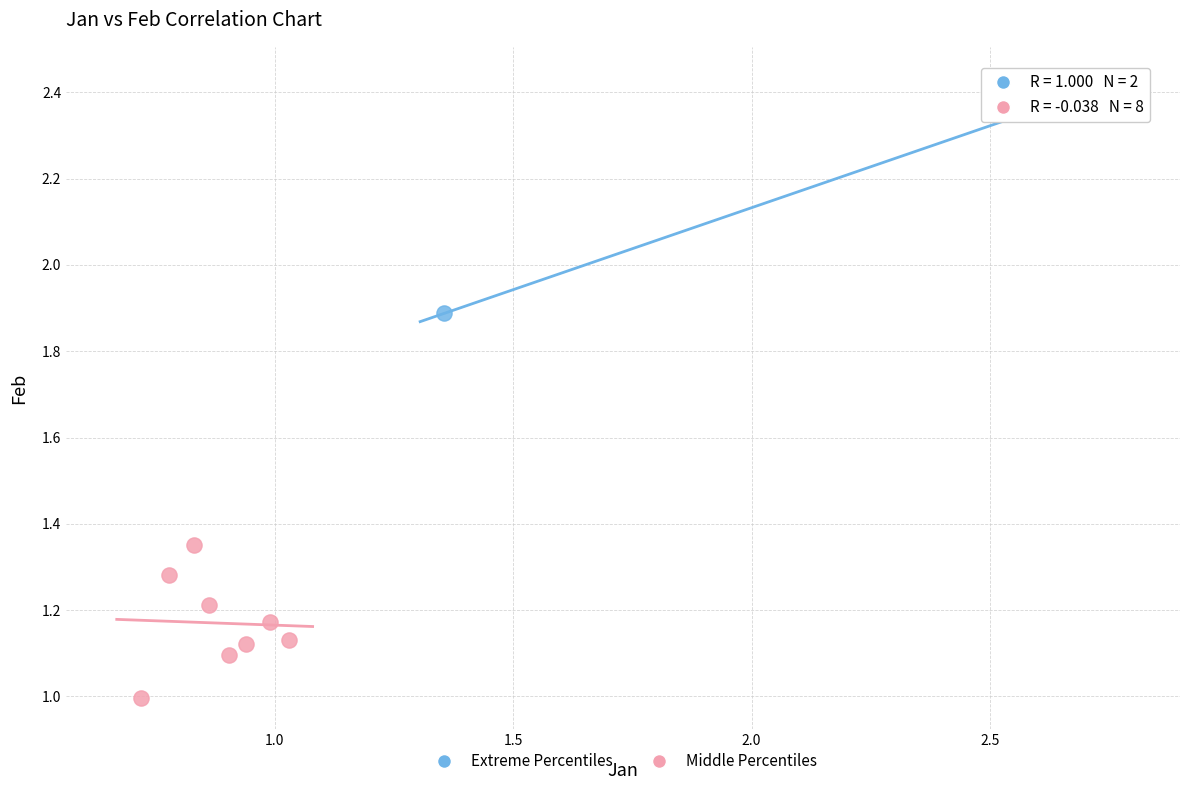

What are all the series names shown in the legend?

Extreme Percentiles, Middle Percentiles